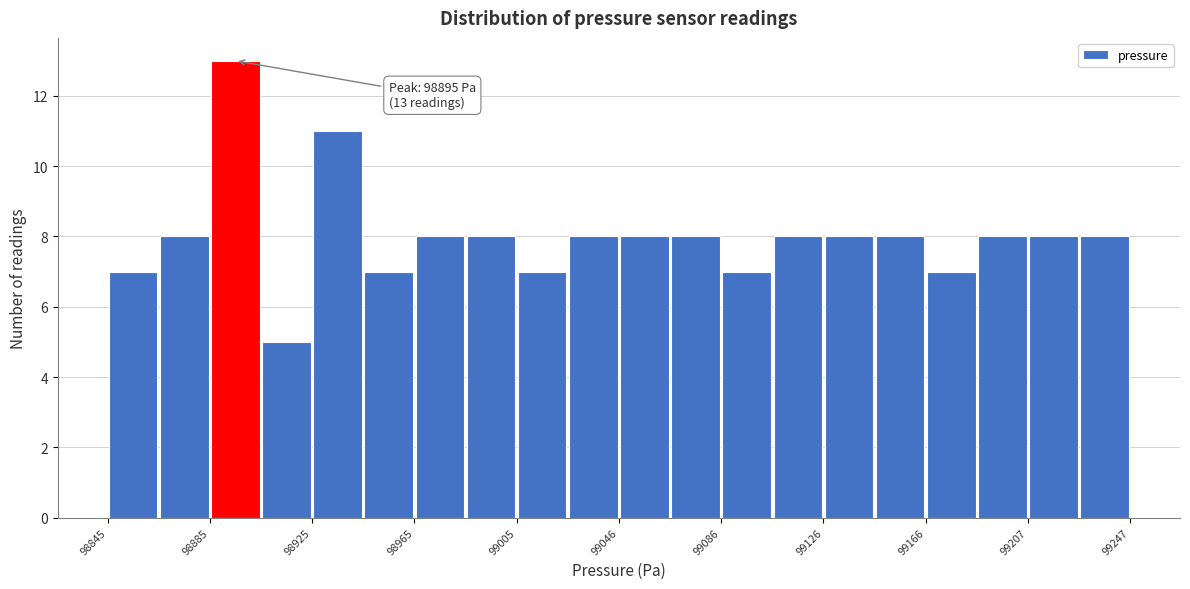

Which range on the x-axis has the tallest bar?

98885 to 98905